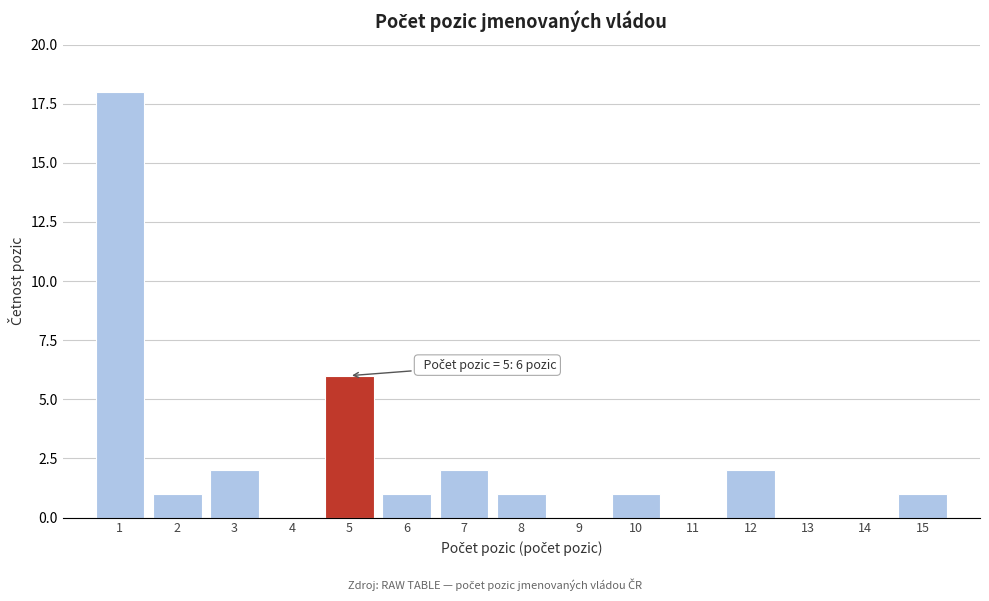

Reading right to left, list all the values displayed in this chart.

15=1	14=0	13=0	12=2	11=0	10=1	9=0	8=1	7=2	6=1	5=6	4=0	3=2	2=1	1=18